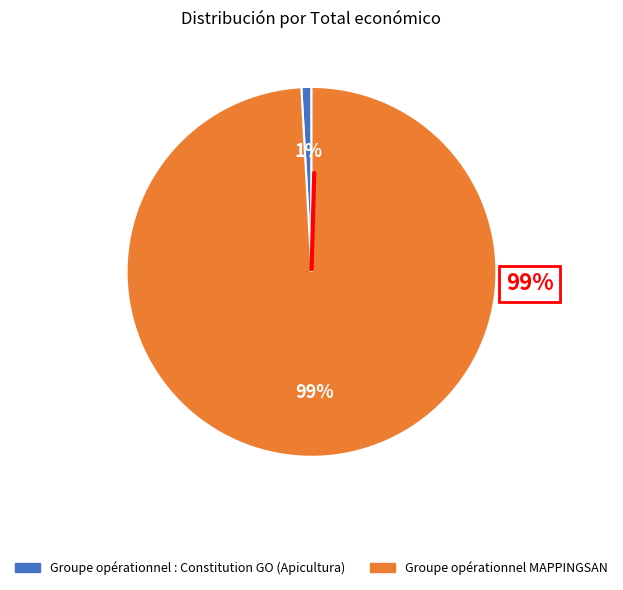

Which slice is the largest?

Groupe opérationnel MAPPINGSAN